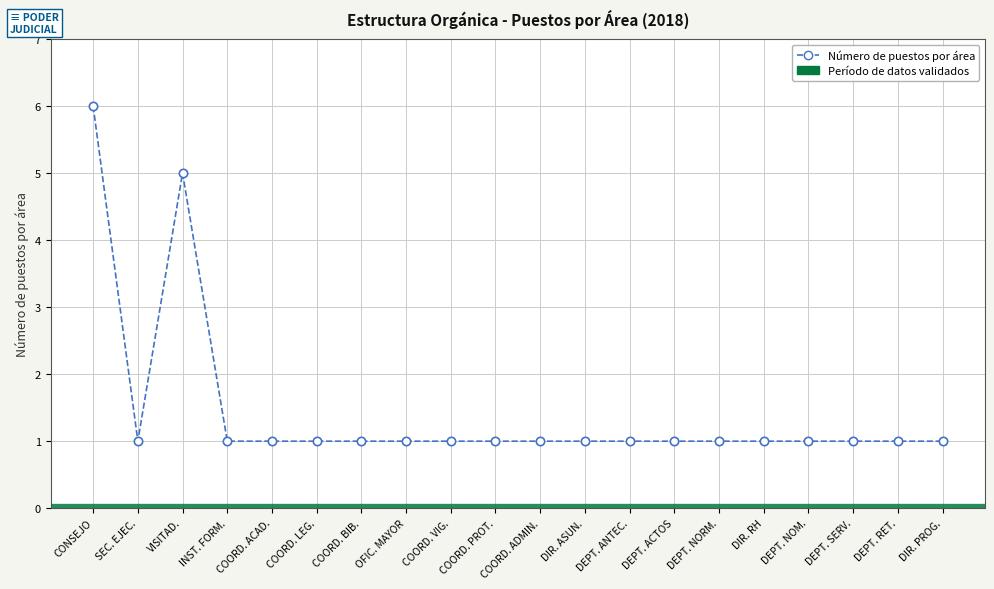

What is the value of the 7th point from the left?

1